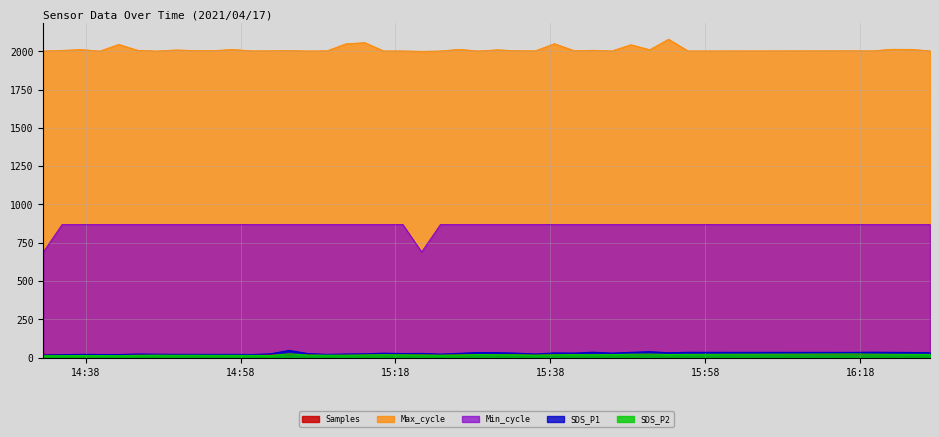

True or false: Max_cycle and SDS_P2 intersect in this chart.

False